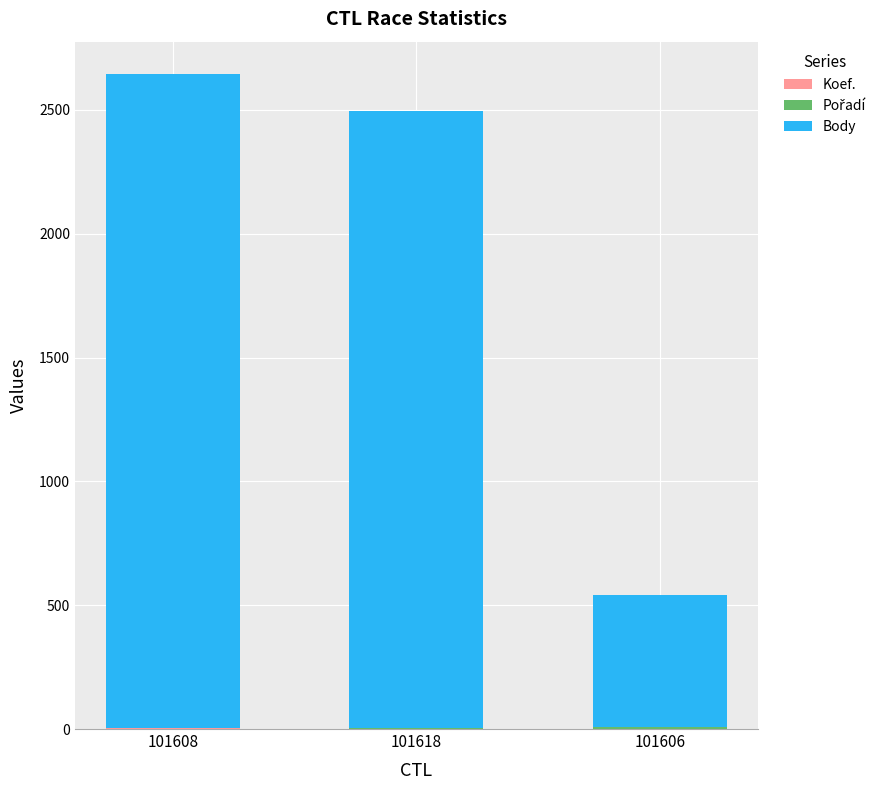

At which label does Koef. first exceed 2?

101608